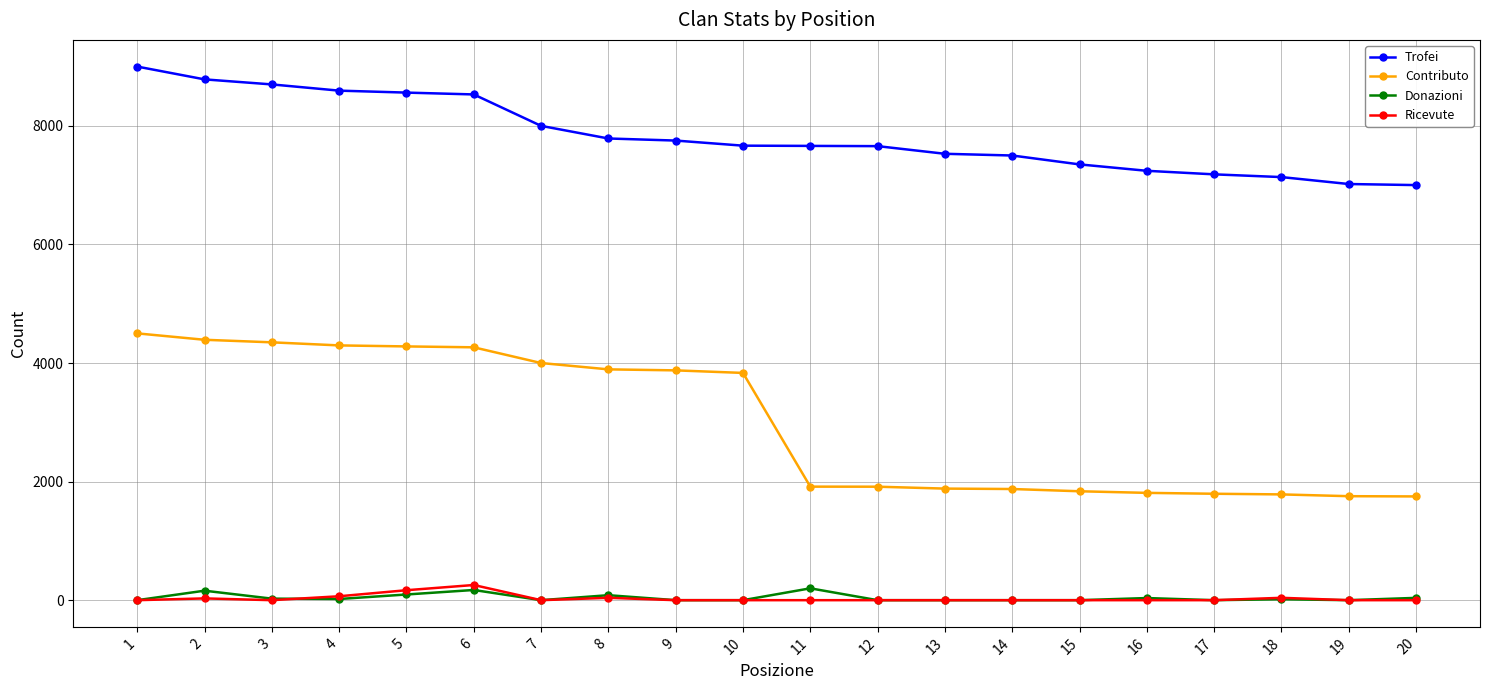

Does the chart display data point markers on the line(s)?

Yes